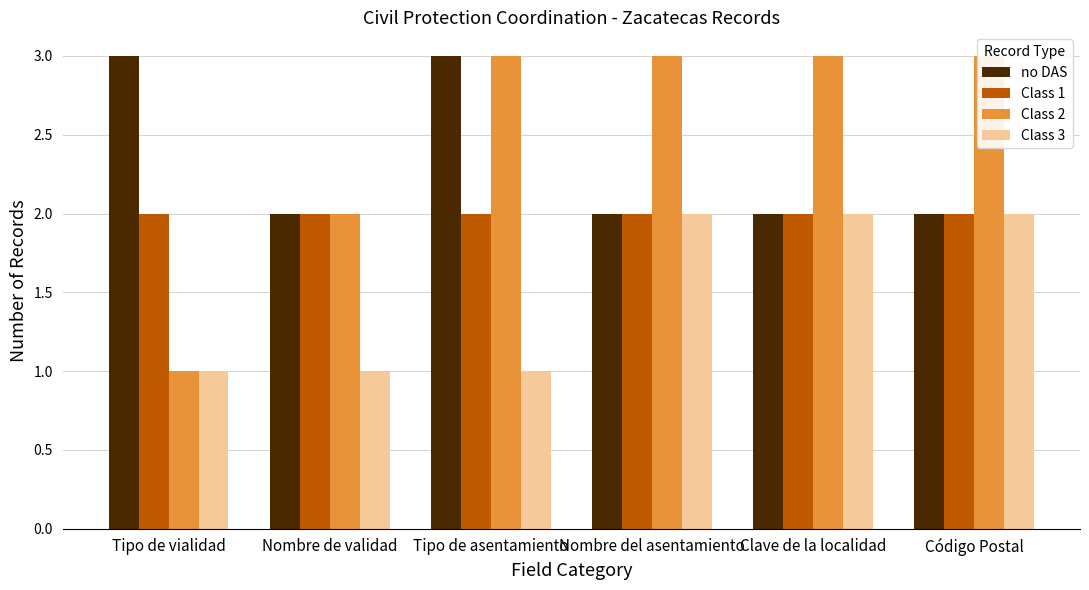

Is the value of no DAS at Clave de la localidad greater than the value of Class 1 at Clave de la localidad?

No